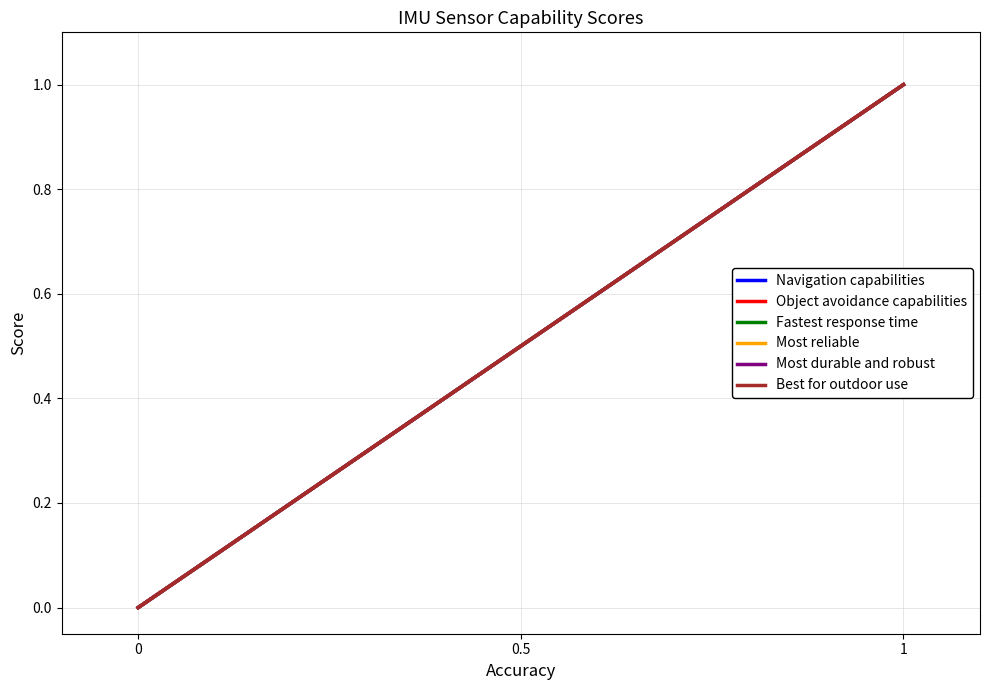

List the series in order of their peak value, highest first.

Navigation capabilities, Object avoidance capabilities, Fastest response time, Most reliable, Most durable and robust, Best for outdoor use